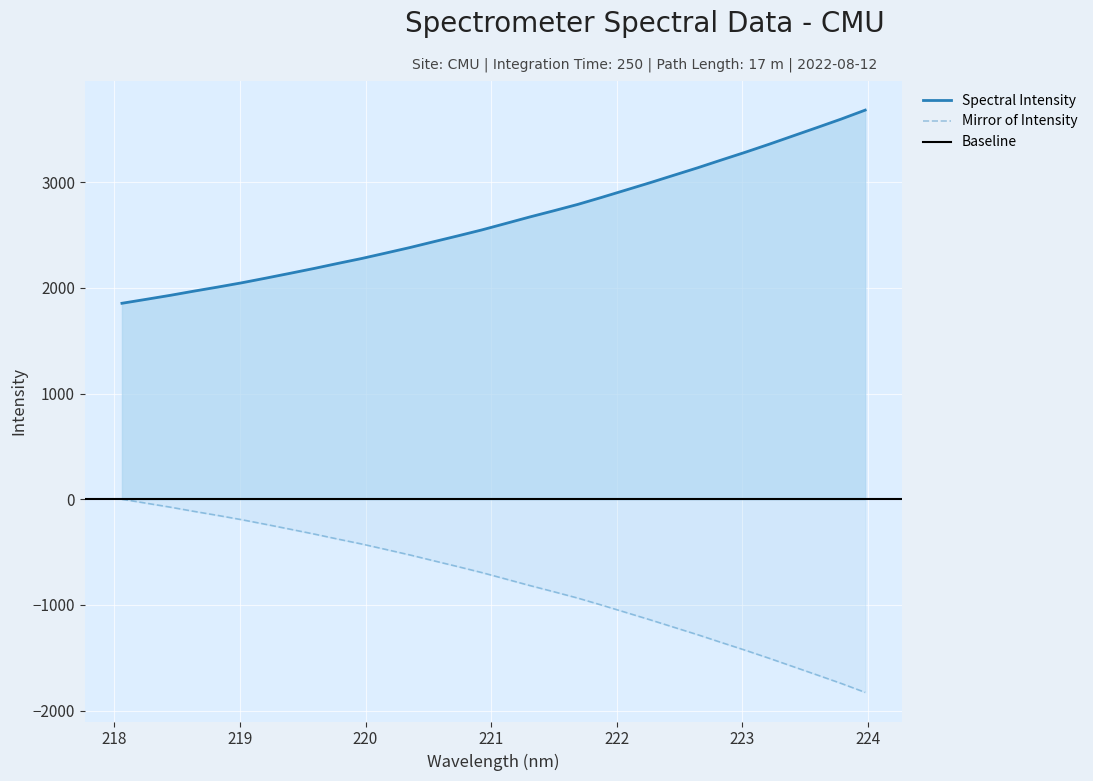

Reading right to left, extract all data points from this chart.

3681.5	3597.1	3517.3	3438.6	3359.6	3283.3	3209.9	3135.5	3064.6	2993.4	2924.6	2855.9	2789.2	2729.1	2670.6	2609.1	2547.9	2491.6	2436.7	2381.2	2329.3	2278.1	2231.2	2183.0	2137.2	2092.0	2048.1	2007.5	1968.8	1928.5	1890.9	1853.9